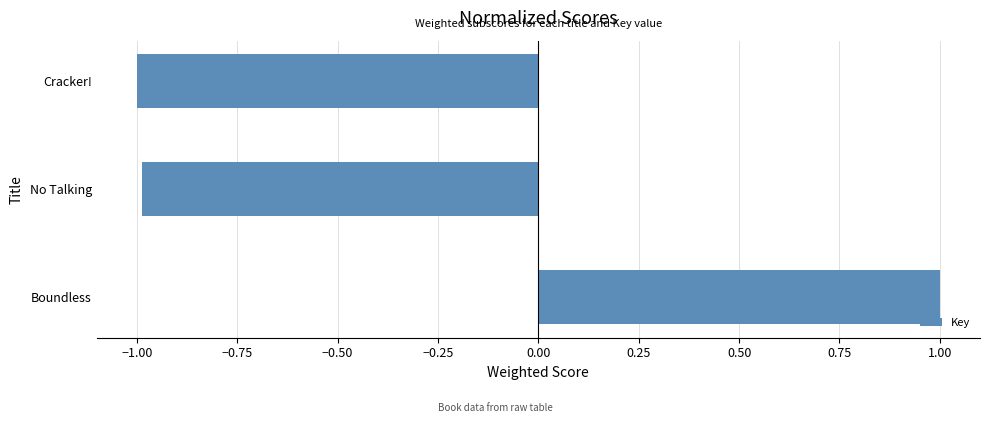

What value does the data have at Cracker!?

-1.0